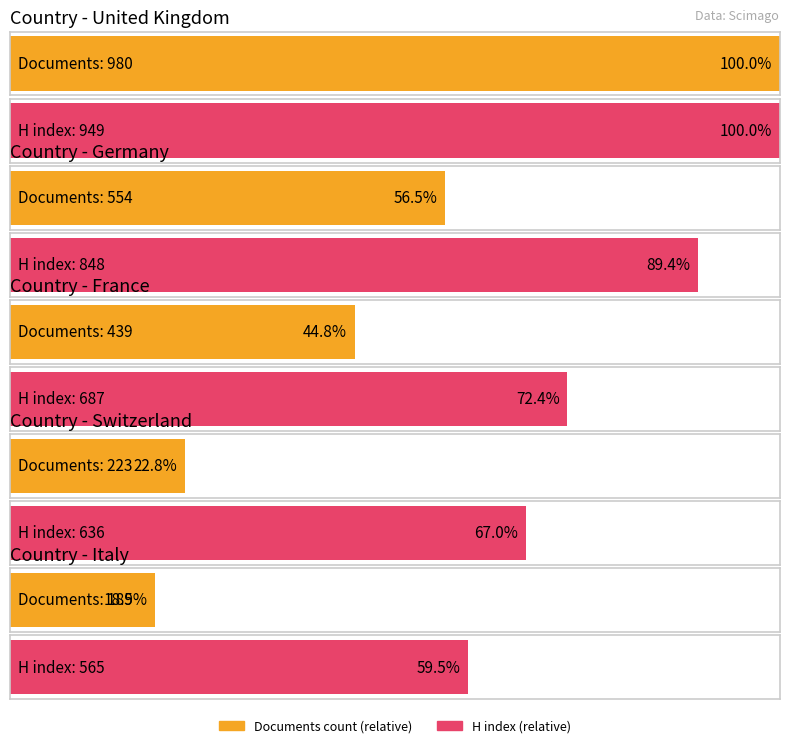

Are the bars grouped side by side (vs. stacked)?

Yes